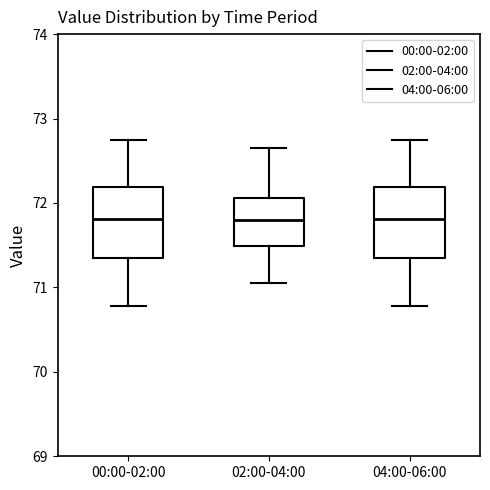

Where is the upper edge of the box for 00:00-02:00 on the y-axis? The values are not printed on the chart, so give them approximately, as read against the axis.

72.2